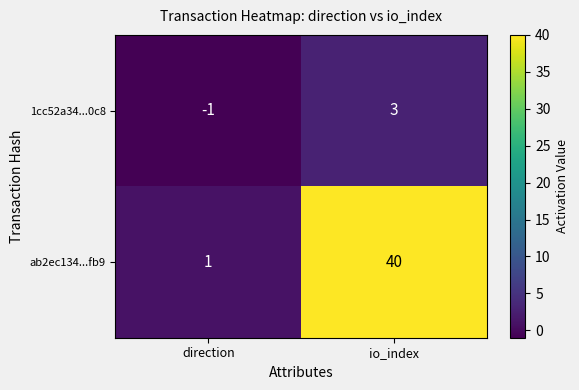

At which label is 1cc52a34...0c8 closest to 1?

direction